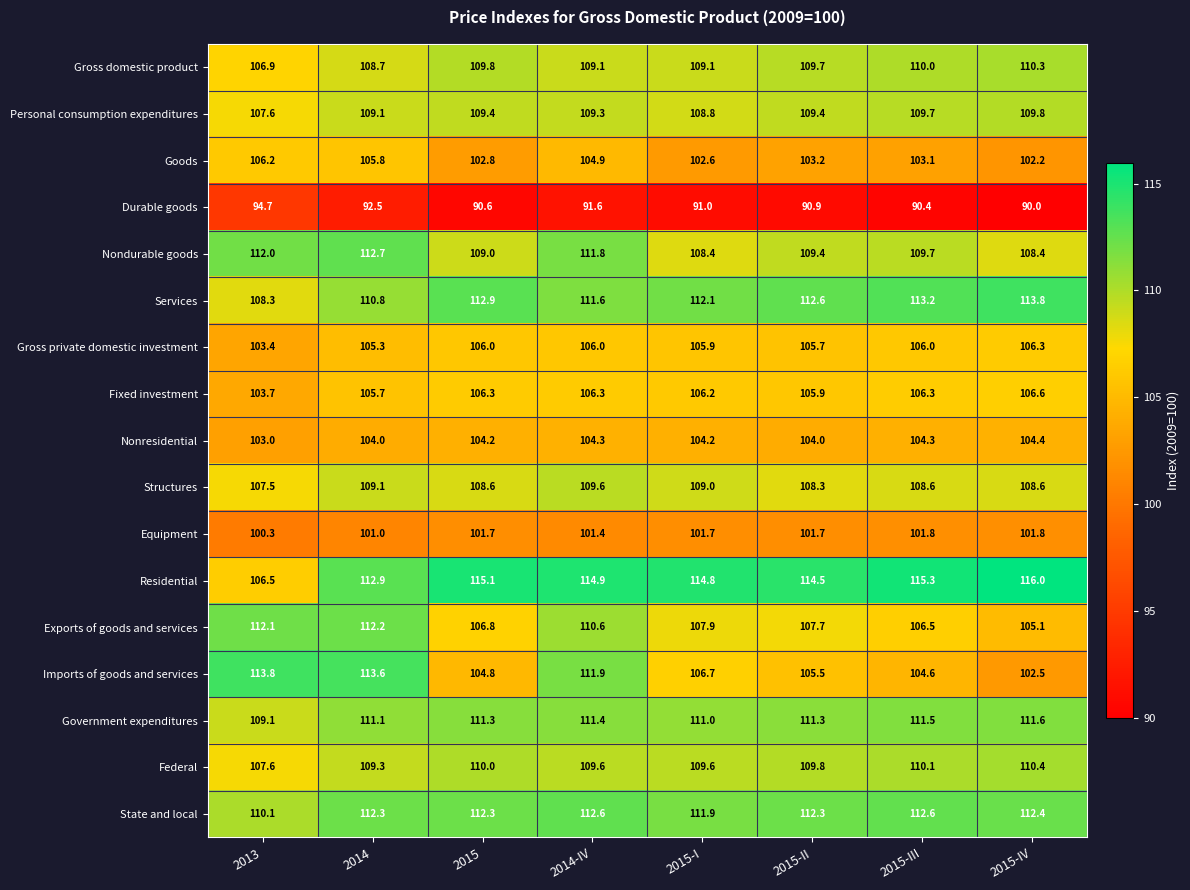

How many values in the Goods series are below 103?

3